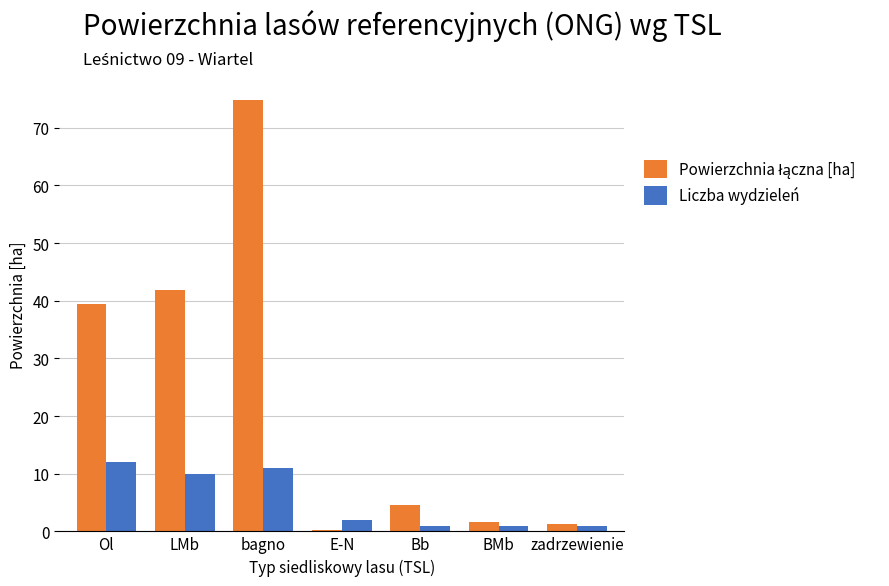

Does the chart contain stacked bars?

No